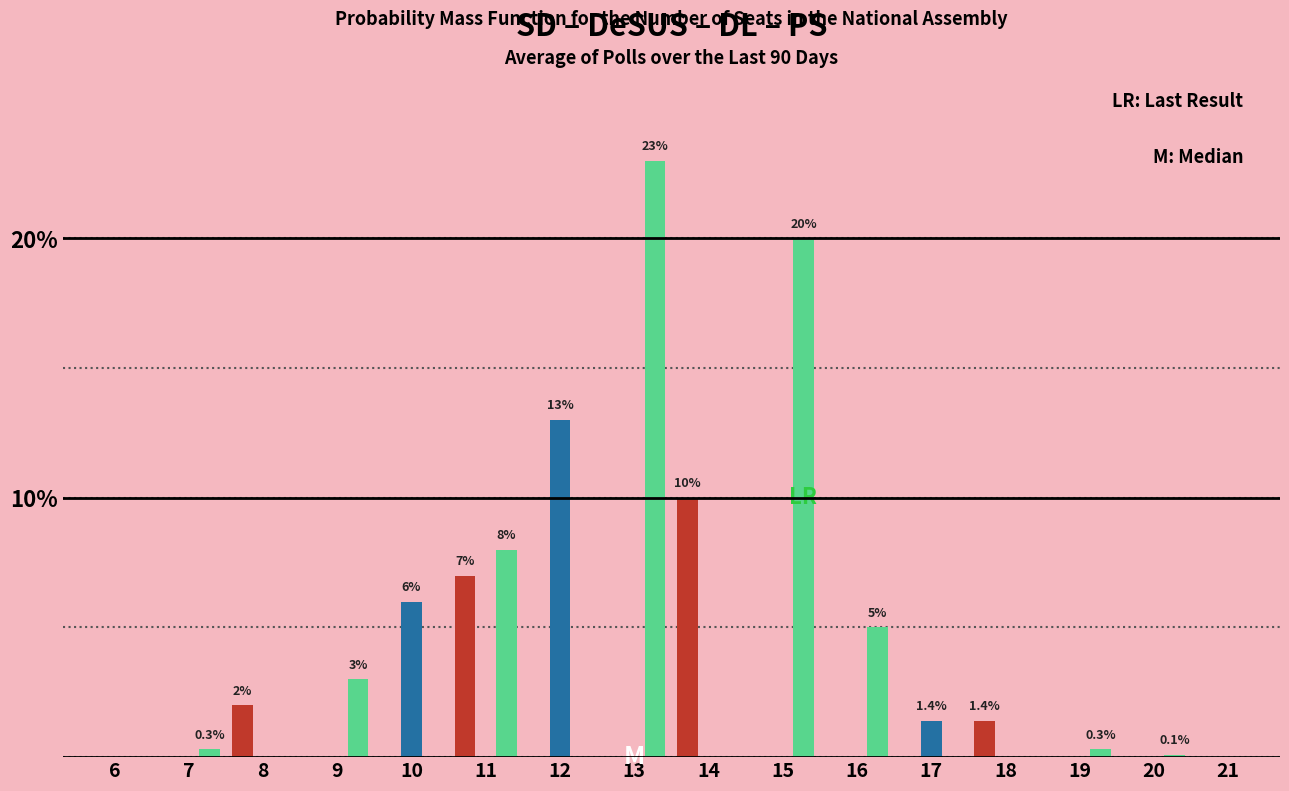

At which category does the chart reach its peak across all series?

13